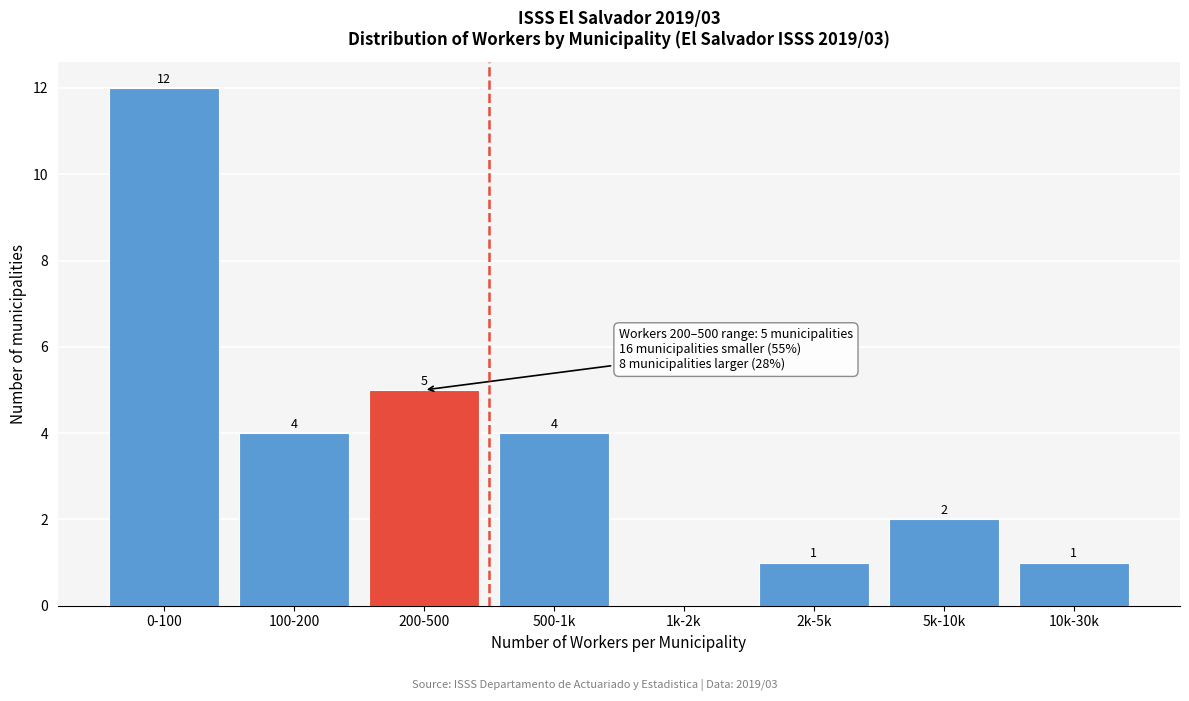

Reading left to right, transcribe all the data shown in this chart.

0-100=12	100-200=4	200-500=5	500-1k=4	1k-2k=0	2k-5k=1	5k-10k=2	10k-30k=1